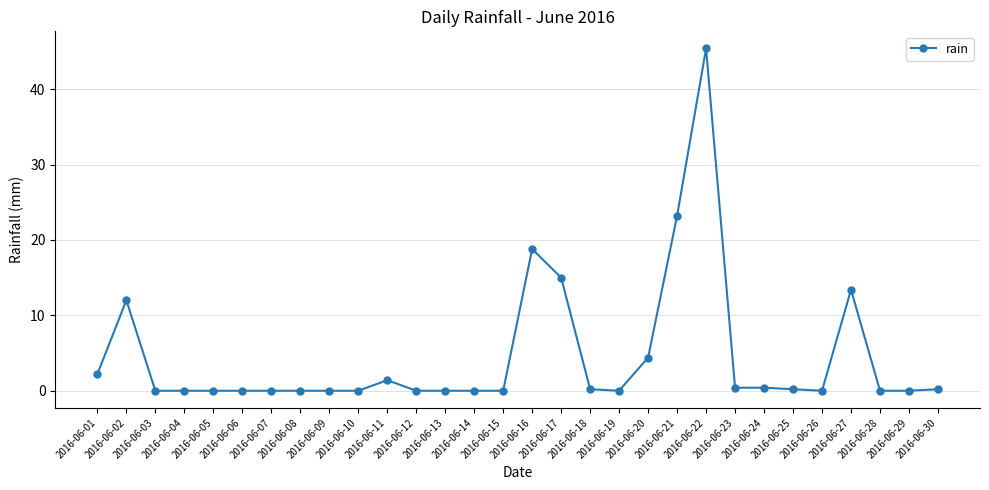

True or false: the data has more than 2 interior local peaks.

True